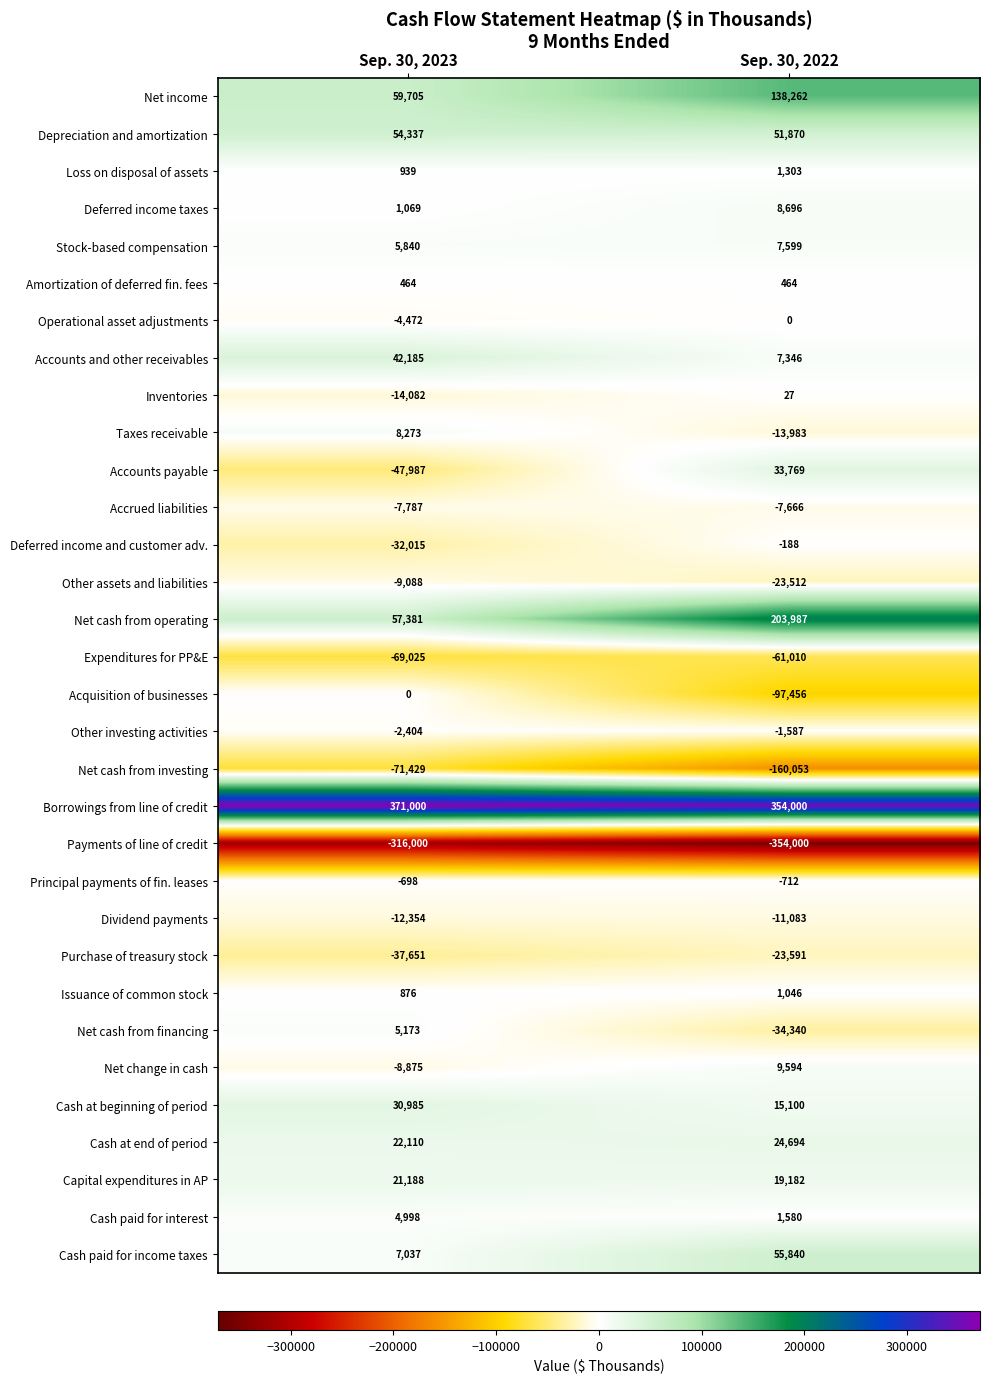

At Sep. 30, 2022, list the series in order from largest to smallest.

Borrowings from line of credit, Net cash from operating, Net income, Cash paid for income taxes, Depreciation and amortization, Accounts payable, Cash at end of period, Capital expenditures in AP, Cash at beginning of period, Net change in cash, Deferred income taxes, Stock-based compensation, Accounts and other receivables, Cash paid for interest, Loss on disposal of assets, Issuance of common stock, Amortization of deferred fin. fees, Inventories, Operational asset adjustments, Deferred income and customer adv., Principal payments of fin. leases, Other investing activities, Accrued liabilities, Dividend payments, Taxes receivable, Other assets and liabilities, Purchase of treasury stock, Net cash from financing, Expenditures for PP&E, Acquisition of businesses, Net cash from investing, Payments of line of credit